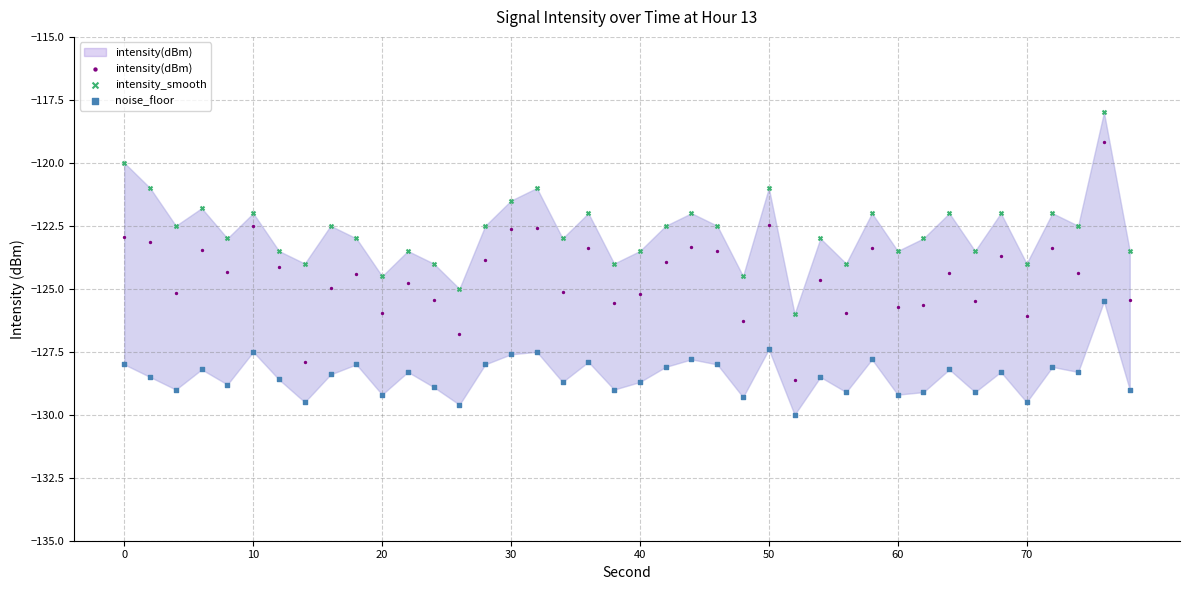

Which series contains the highest Y value?

intensity_smooth